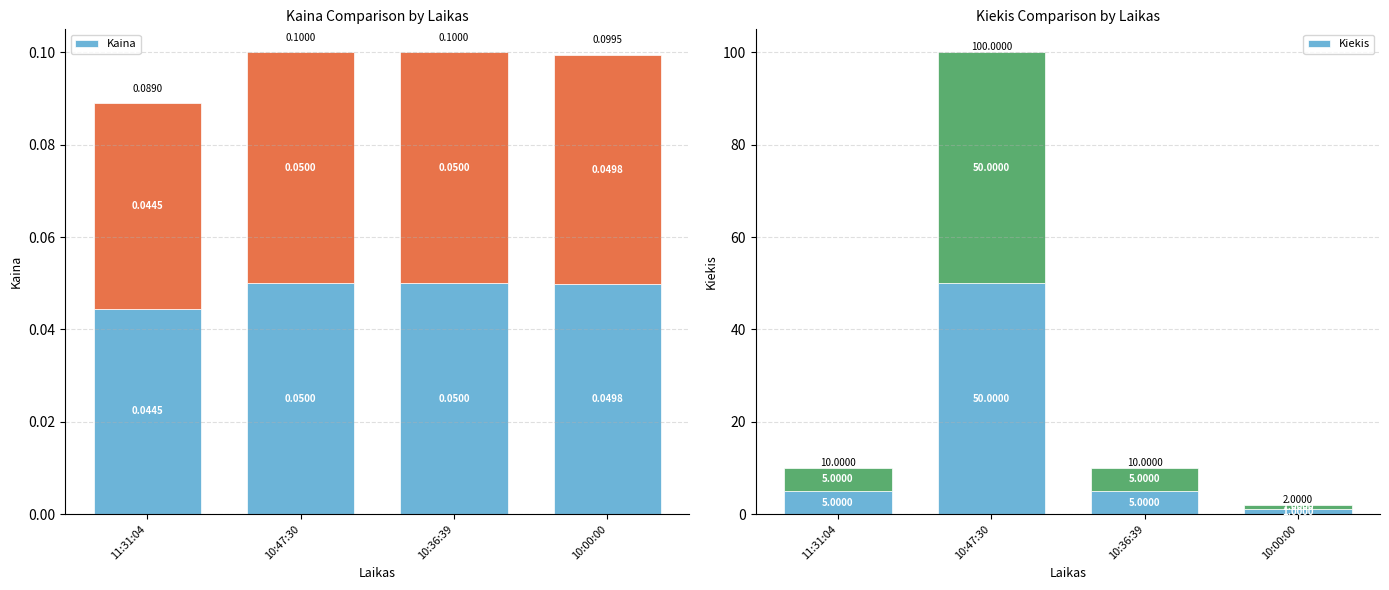

What is the difference between the Kiekis values at 10:36:39 and 10:47:30?

45